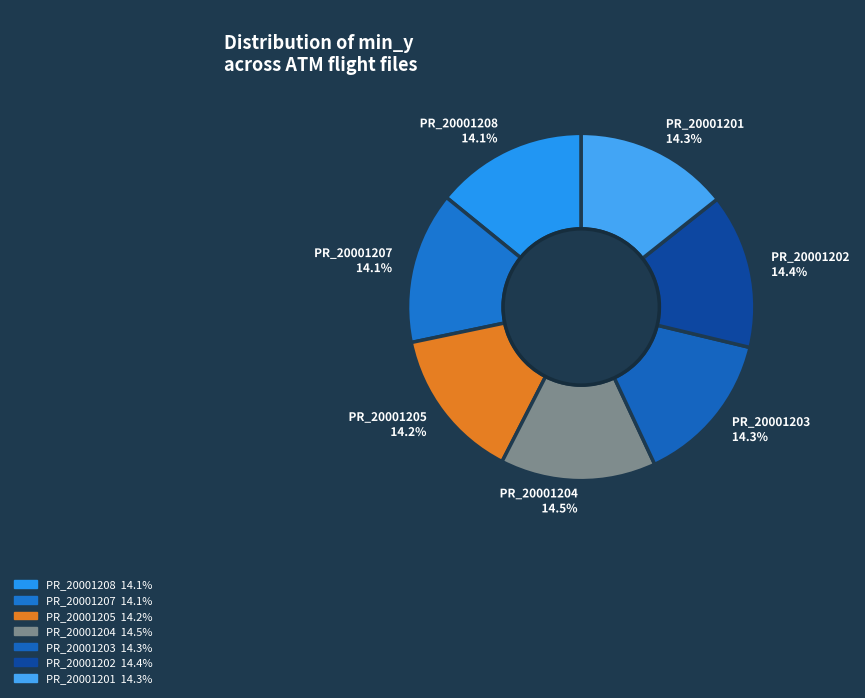

Is there any slice that represents more than half of the pie?

No